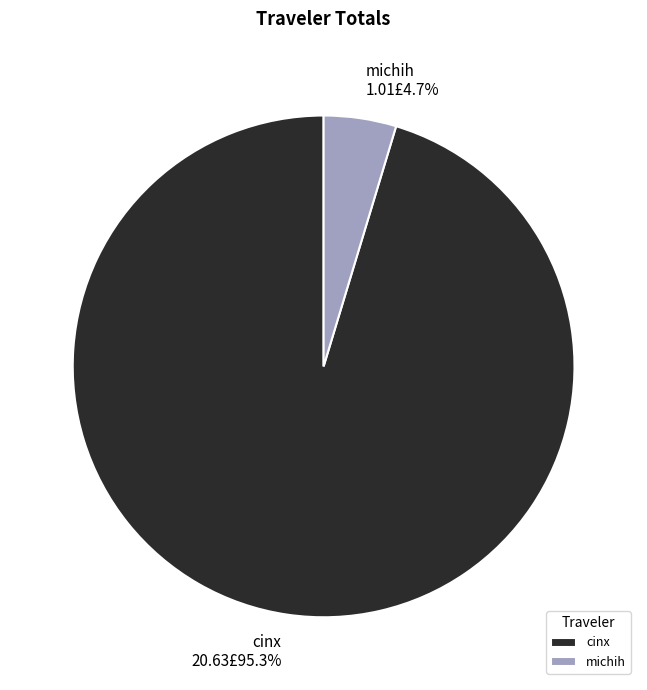

To the nearest percent, what percentage of the pie is cinx?

95%